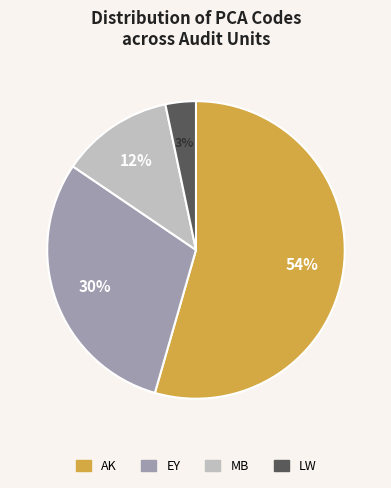

Does EY account for over 50% of the chart?

No